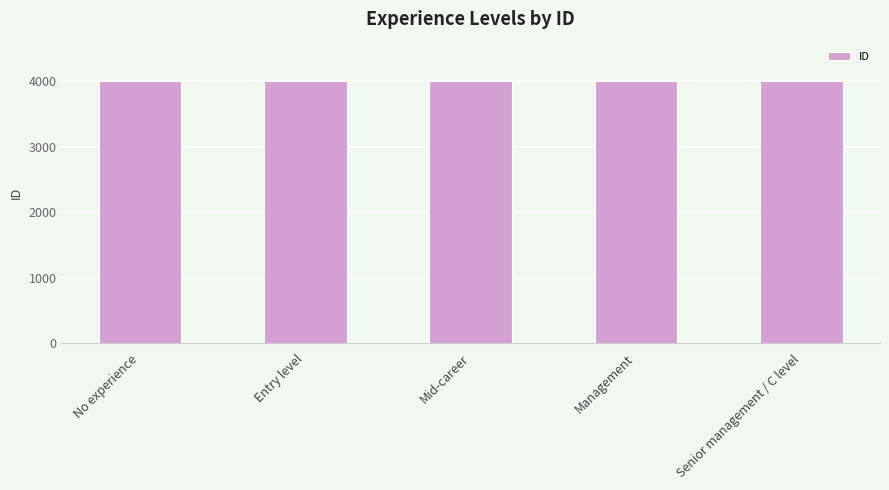

Count the values in the range 4002 to 4004.

3